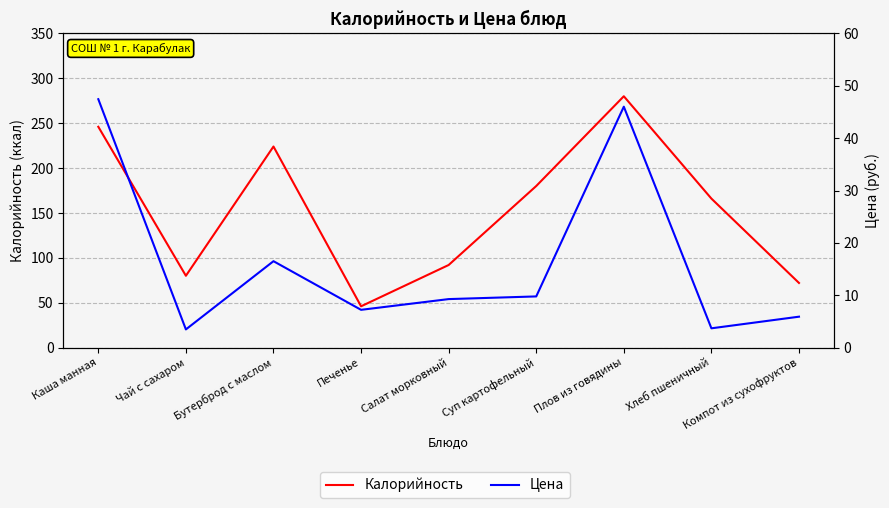

Reading left to right, transcribe all the data shown in this chart.

Калорийность: 246.0	80.0	224.0	46.0	92.0	180.0	280.0	166.0	72.0
Цена: 47.4	3.5	16.5	7.2	9.3	9.8	46.0	3.7	5.9